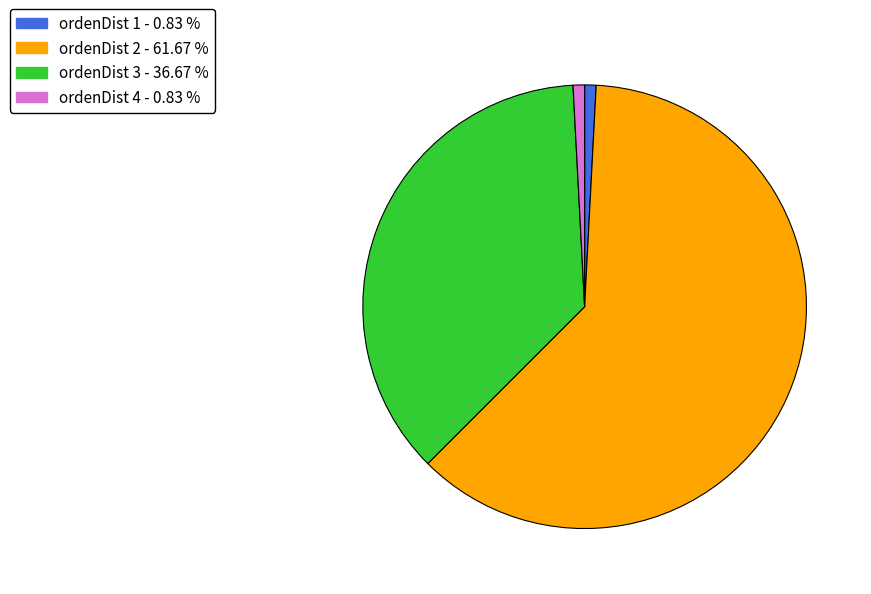

What is the majority slice?

ordenDist 2 - 61.67 %